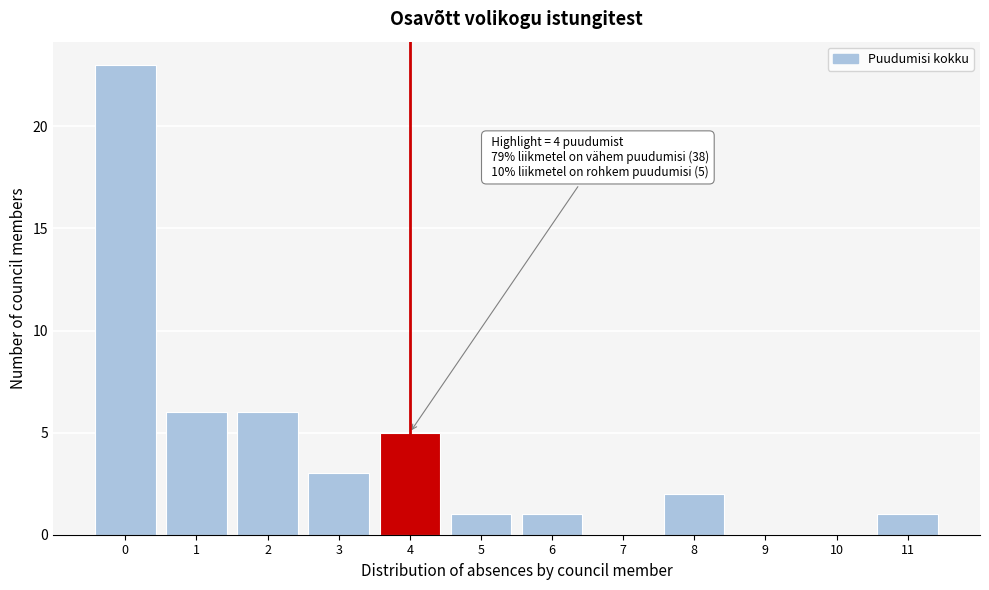

Reading right to left, list all the values displayed in this chart.

11=1	10=0	9=0	8=2	7=0	6=1	5=1	4=5	3=3	2=6	1=6	0=23